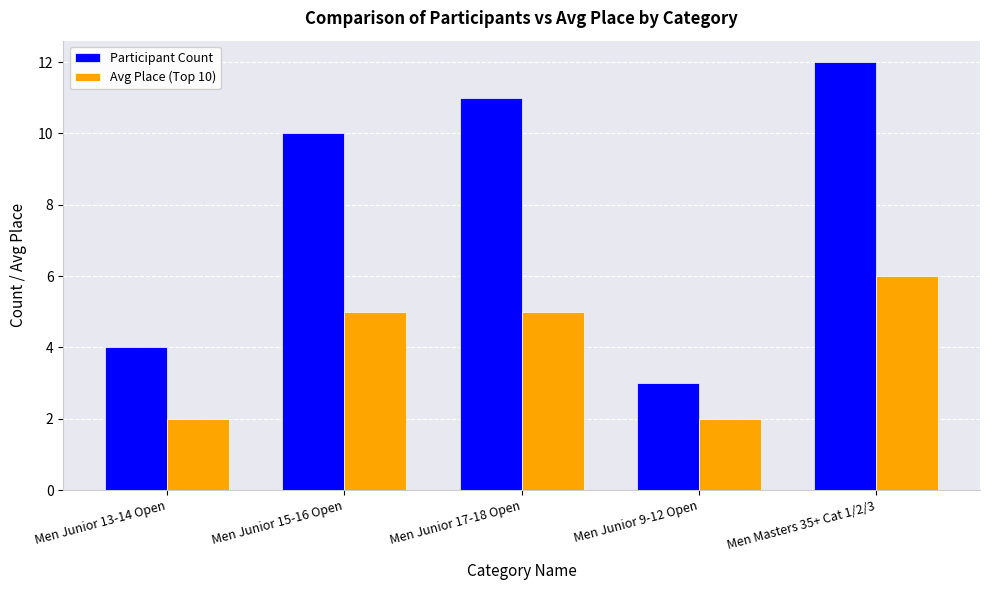

What is the approximate value of Participant Count at Men Junior 17-18 Open?

11